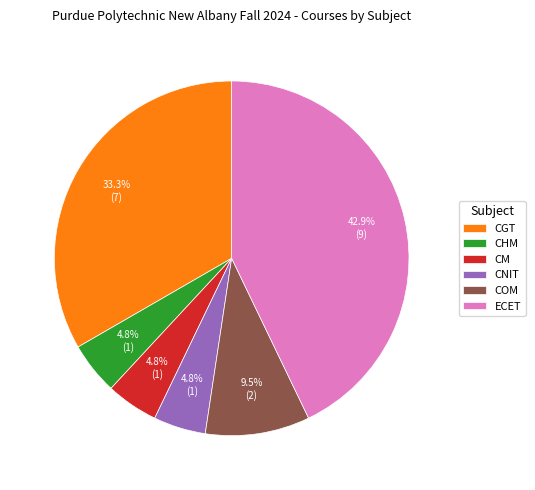

What percentage do CHM and CGT together represent?

38.1%